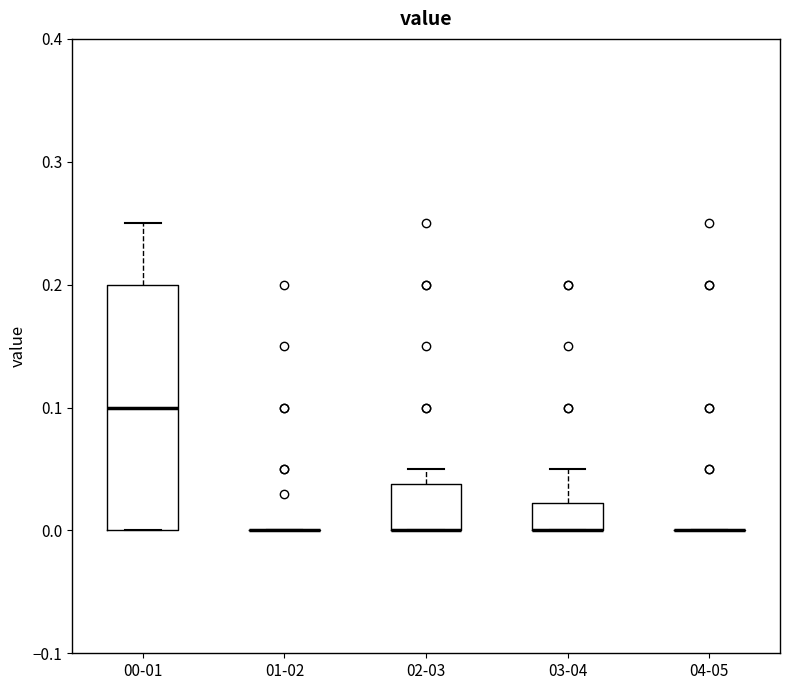

Reading left to right, transcribe this box plot: for each box, give where its median line is, the range the box spans, and where its two whiskers end, as read against the y-axis. The values are not printed on the chart, so give them approximately, as read against the axis.

00-01: median 0.10, box 0.00 to 0.20, whiskers 0.00 to 0.25
01-02: box collapsed to a line at 0.00, whiskers 0.00 to 0.00
02-03: median 0.00 (drawn on the box's lower edge), box 0.00 to 0.04, whiskers 0.00 to 0.05
03-04: median 0.00 (drawn on the box's lower edge), box 0.00 to 0.02, whiskers 0.00 to 0.05
04-05: box collapsed to a line at 0.00, whiskers 0.00 to 0.00